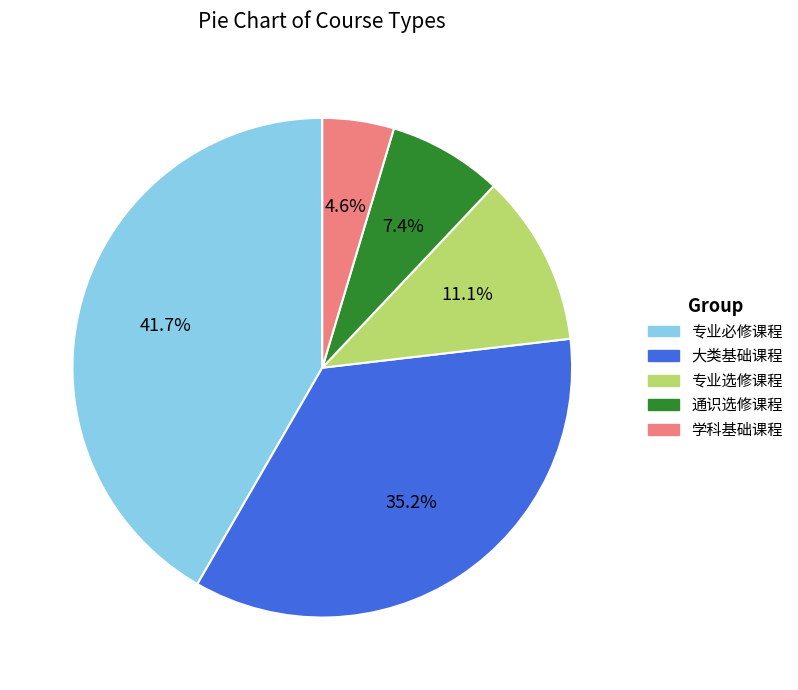

Is it true that 大类基础课程 is 23% of the pie?

False